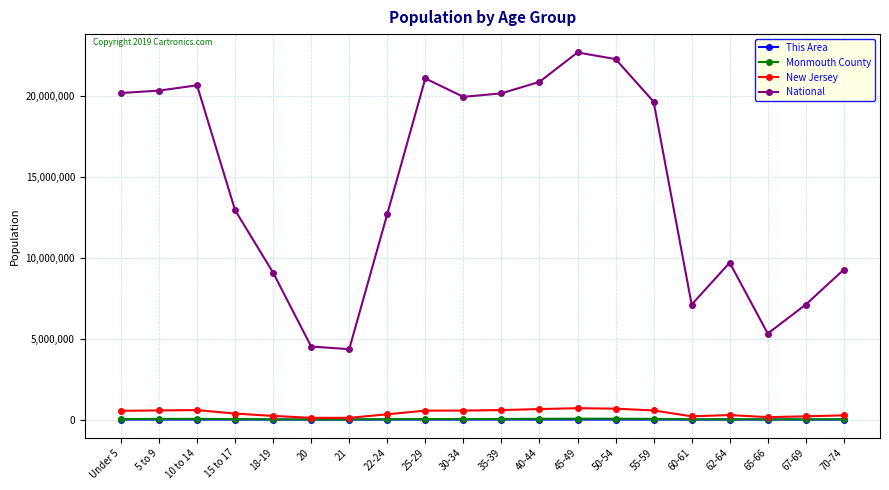

What is the maximum value shown in the chart?

22708591